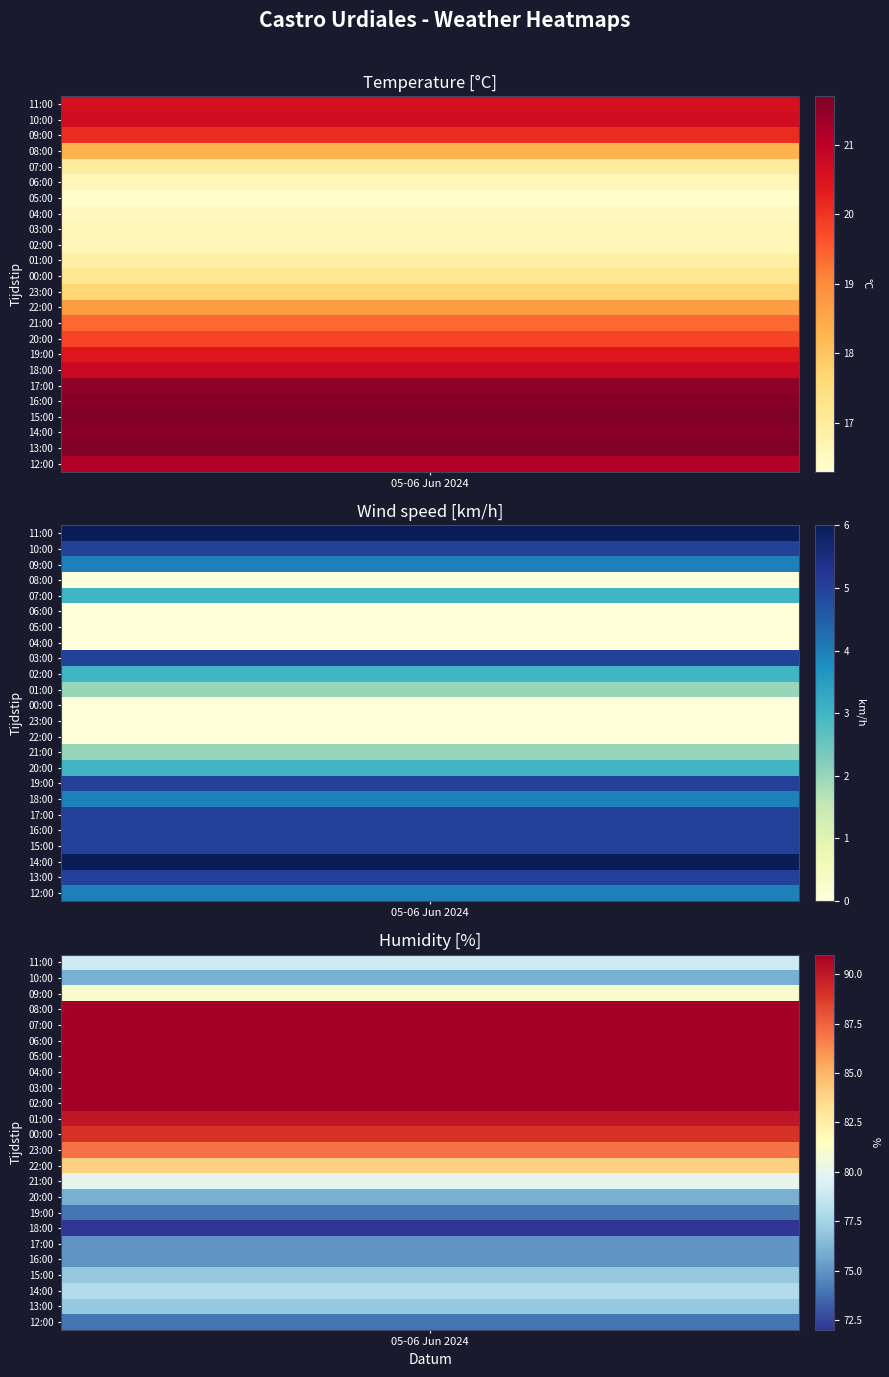

What is the sum of all Wind speed (km/h) values?

72.0